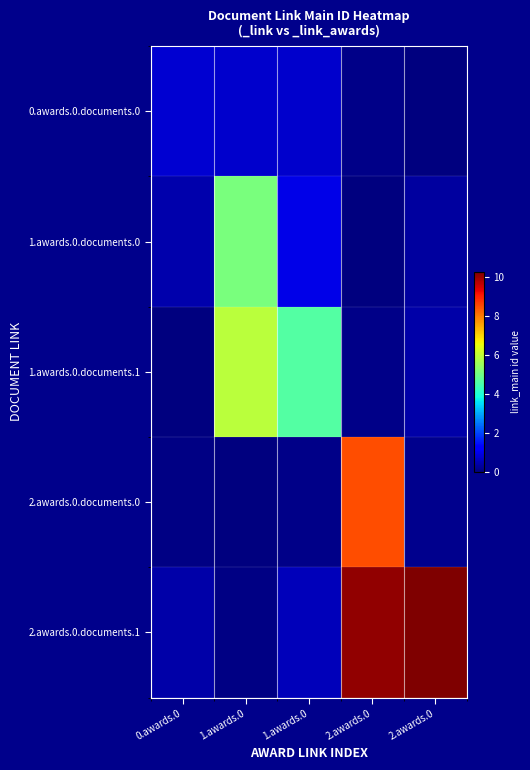

Between 0.awards.0 and 1.awards.0, which is larger?

0.awards.0